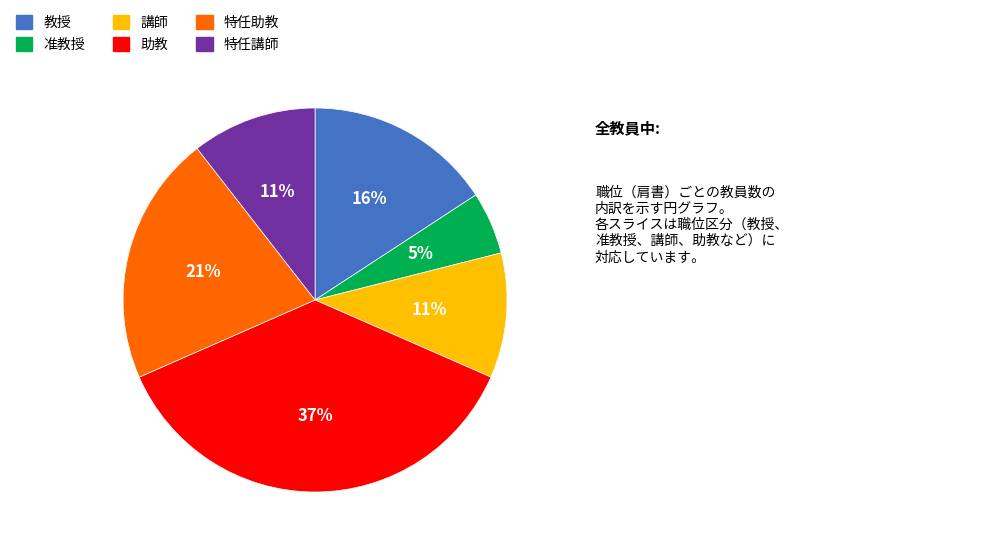

To the nearest percent, what is the average slice percentage?

17%